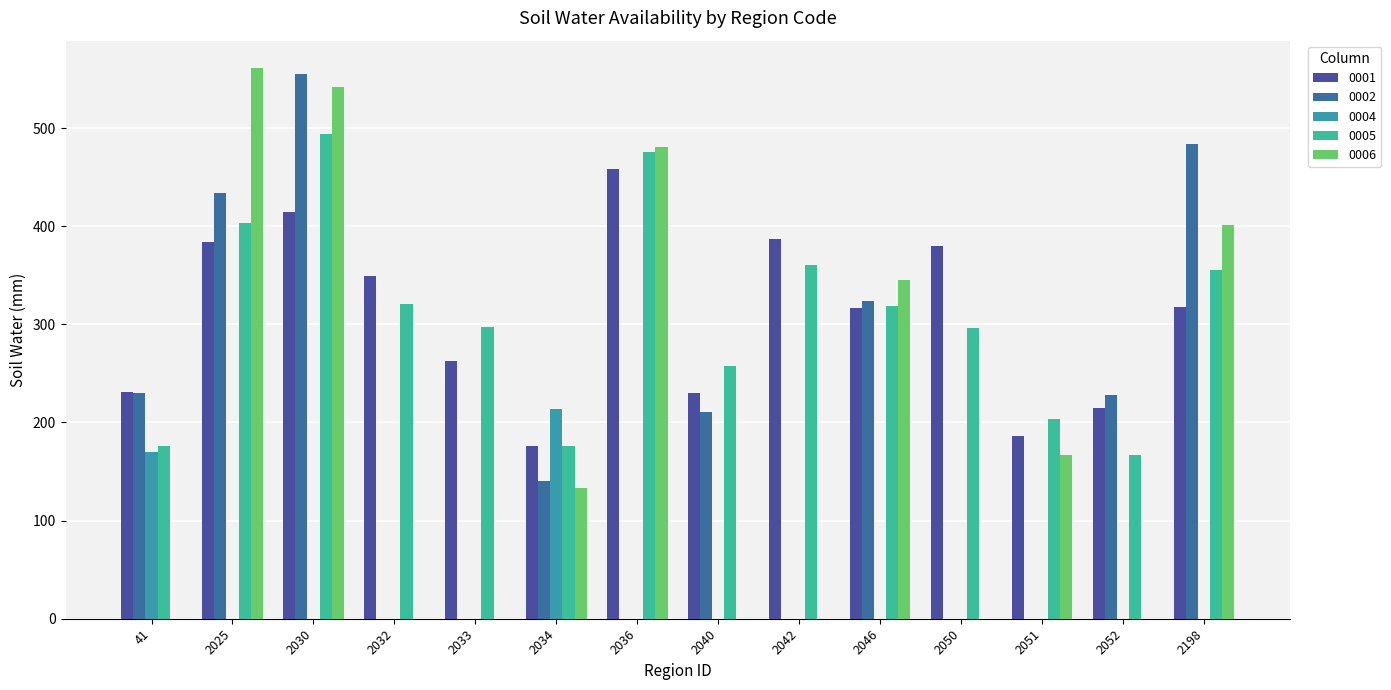

How many values in the 0002 series exceed 210?

7